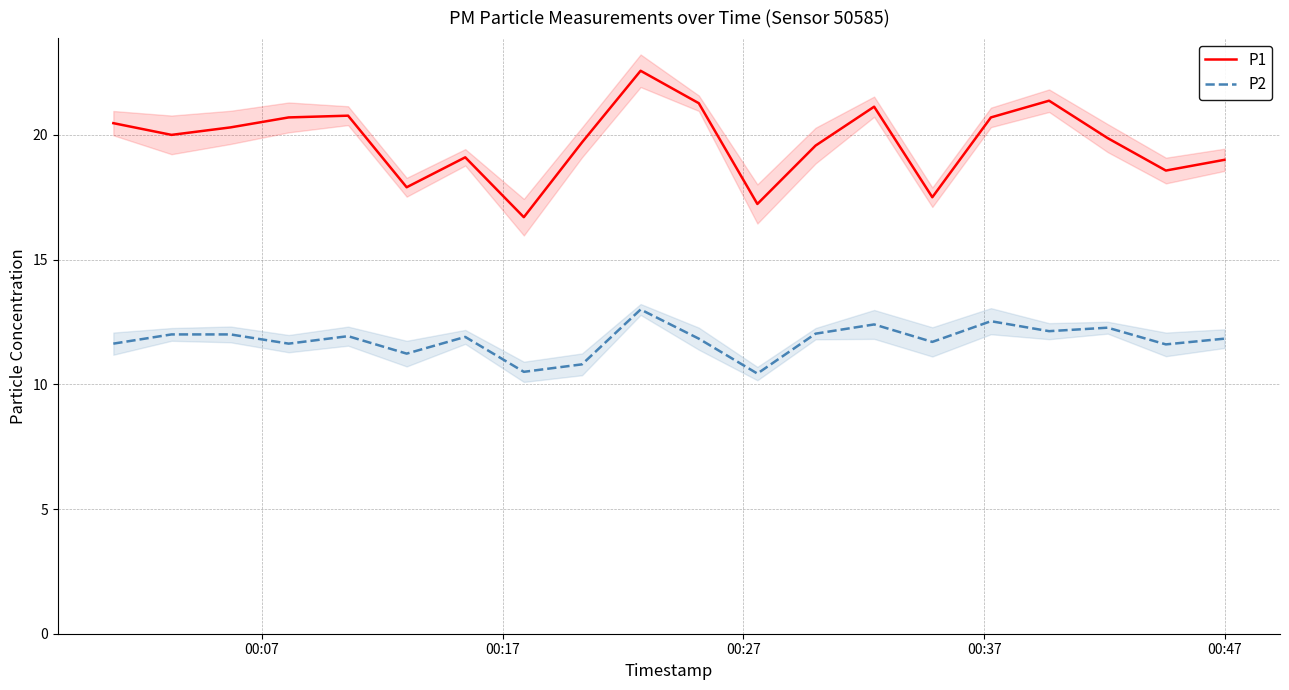

True or false: P2 and P1 intersect in this chart.

False